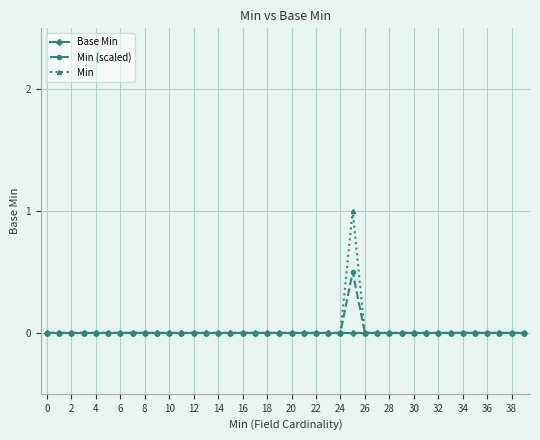

What is the maximum value shown in the chart?

1.0